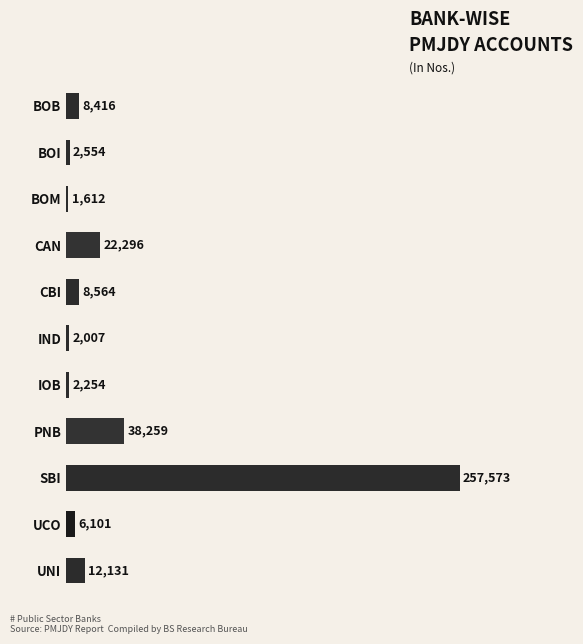

Reading top to bottom, what are all the values shown in this chart?

8416	2554	1612	22296	8564	2007	2254	38259	257573	6101	12131